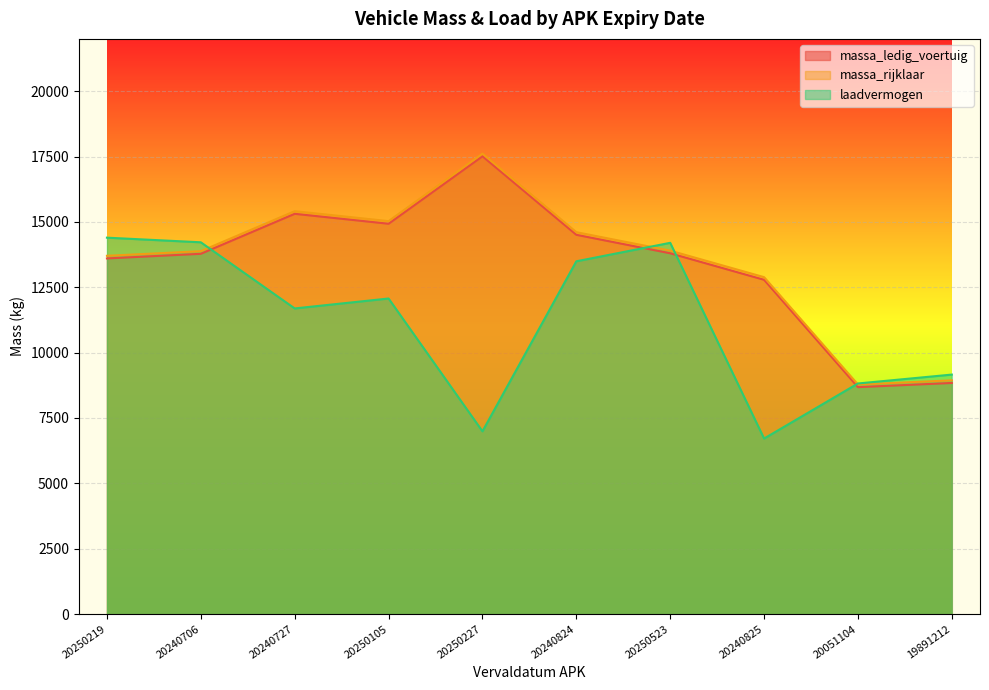

List the series in order of their peak value, highest first.

massa_rijklaar, massa_ledig_voertuig, laadvermogen